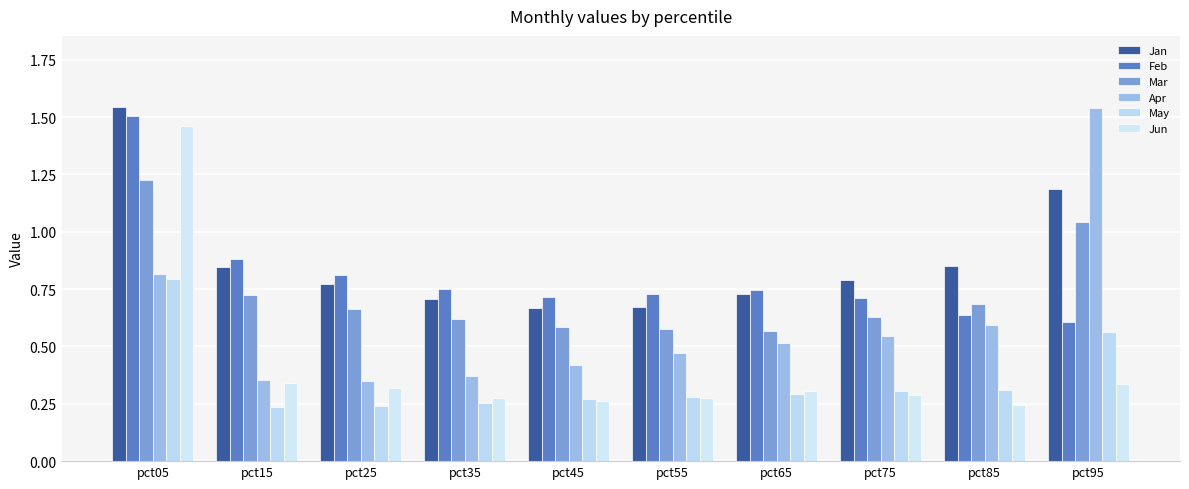

Reading left to right, extract all data points from this chart.

Jan: pct05=1.5	pct15=0.8	pct25=0.8	pct35=0.7	pct45=0.7	pct55=0.7	pct65=0.7	pct75=0.8	pct85=0.9	pct95=1.2
Feb: pct05=1.5	pct15=0.9	pct25=0.8	pct35=0.8	pct45=0.7	pct55=0.7	pct65=0.7	pct75=0.7	pct85=0.6	pct95=0.6
Mar: pct05=1.2	pct15=0.7	pct25=0.7	pct35=0.6	pct45=0.6	pct55=0.6	pct65=0.6	pct75=0.6	pct85=0.7	pct95=1.0
Apr: pct05=0.8	pct15=0.4	pct25=0.4	pct35=0.4	pct45=0.4	pct55=0.5	pct65=0.5	pct75=0.5	pct85=0.6	pct95=1.5
May: pct05=0.8	pct15=0.2	pct25=0.2	pct35=0.3	pct45=0.3	pct55=0.3	pct65=0.3	pct75=0.3	pct85=0.3	pct95=0.6
Jun: pct05=1.5	pct15=0.3	pct25=0.3	pct35=0.3	pct45=0.3	pct55=0.3	pct65=0.3	pct75=0.3	pct85=0.2	pct95=0.3